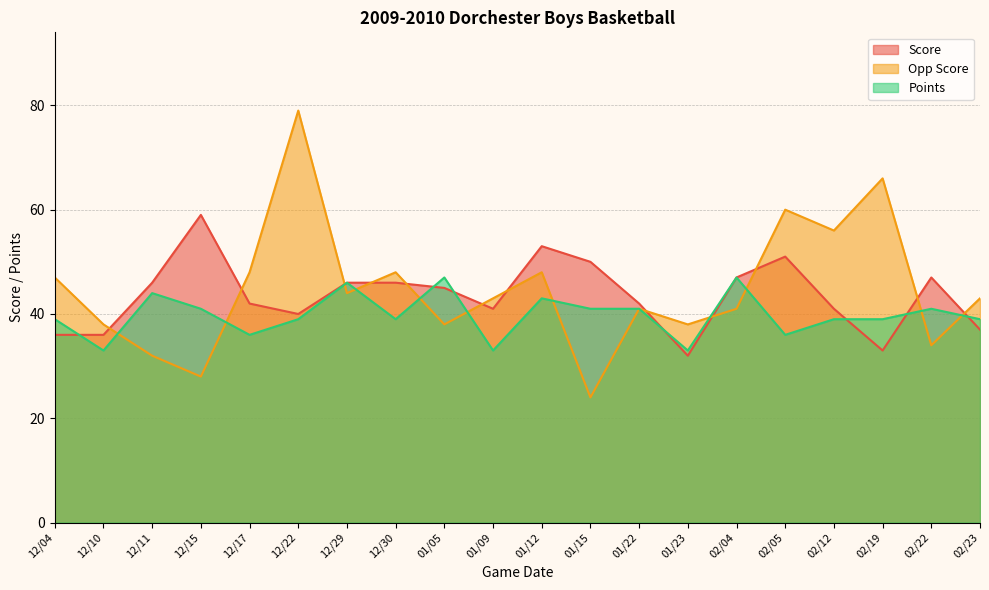

Does the chart display data point markers on the line(s)?

No